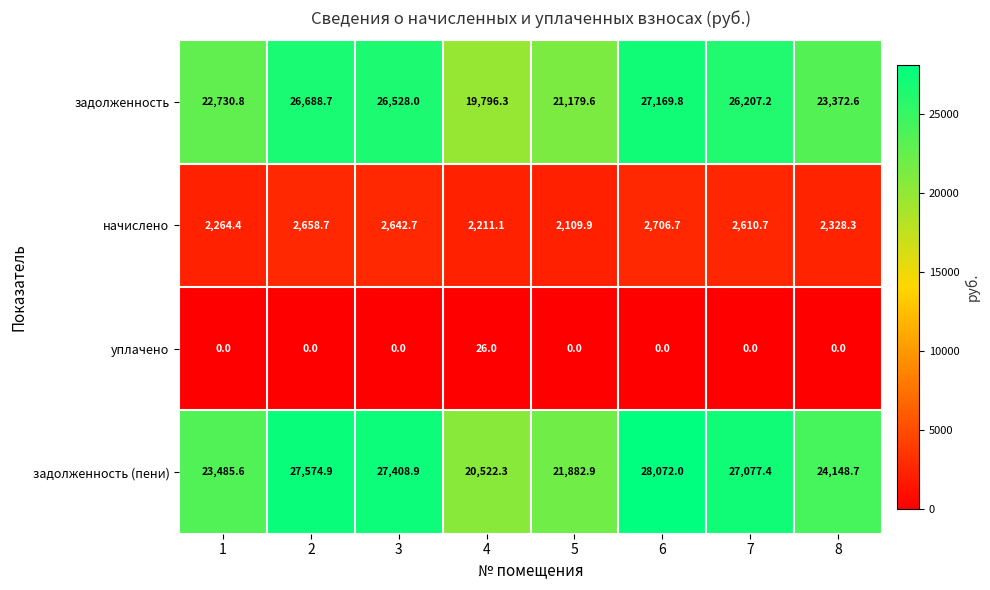

At 1, list the series in order from largest to smallest.

задолженность (пени), задолженность, начислено, уплачено